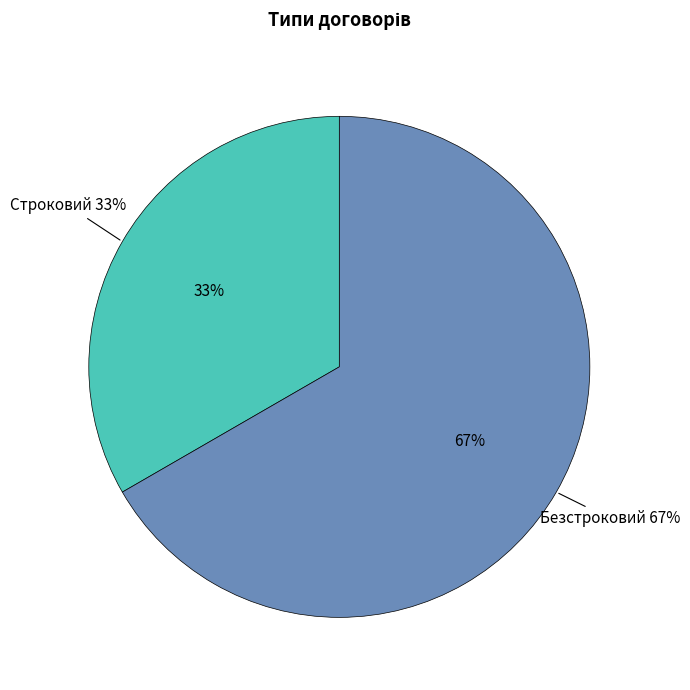

Rank the categories by value from lowest to highest.

Строковий, Безстроковий